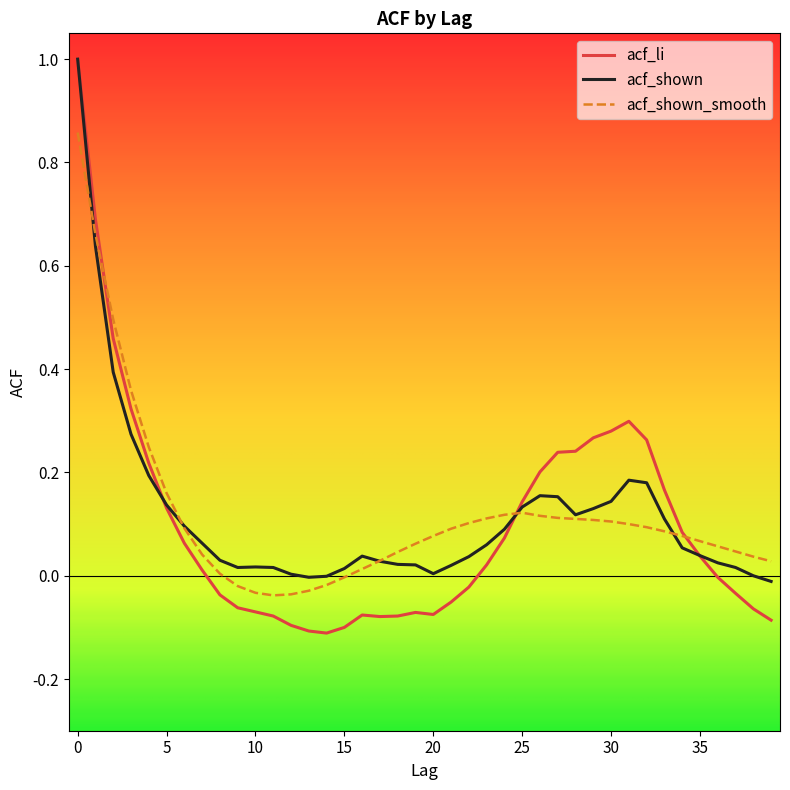

What is the greatest value displayed?

1.0